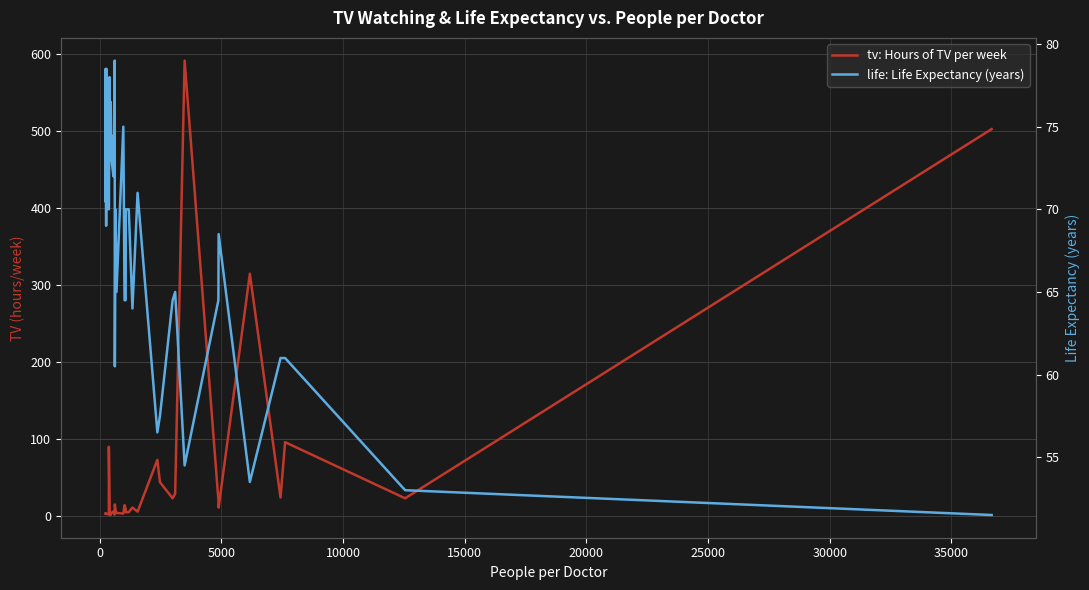

How many lines are shown in the chart?

2